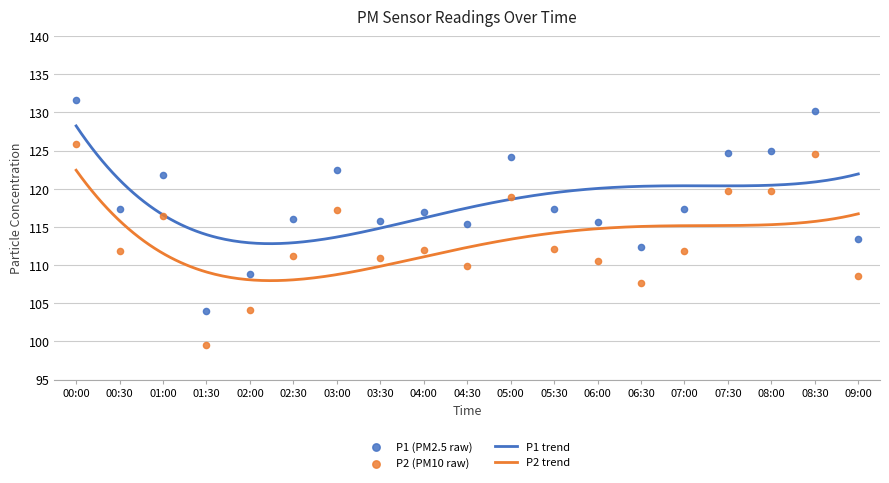

At how many categories does at least one series exceed 104?

18